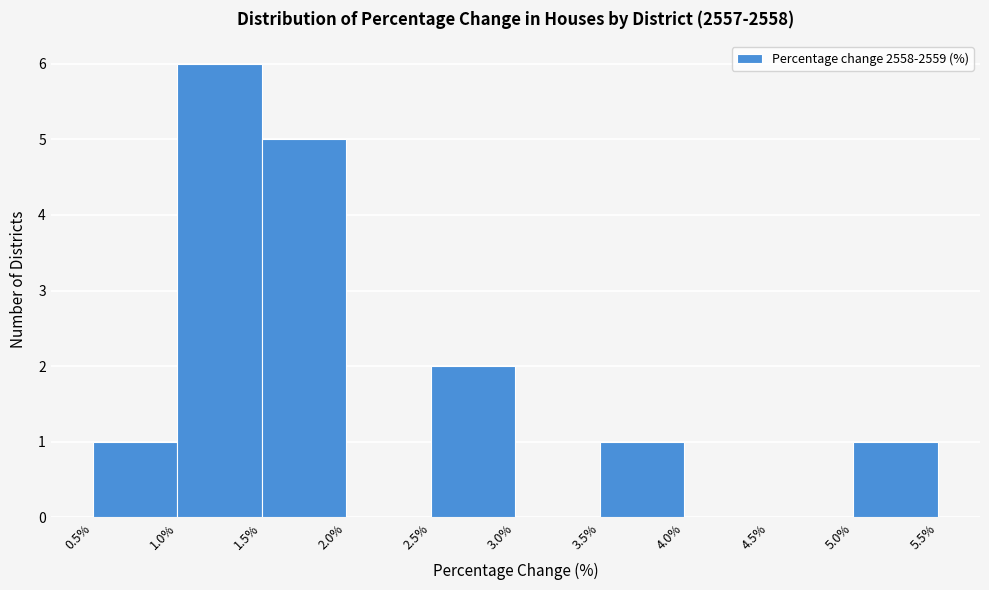

Reading left to right, list every bar in this chart as the range it spans on the x-axis followed by its height. The values are not printed on the chart, so give them approximately, as read against the axis.

0.5% to 1.0%: 1
1.0% to 1.5%: 6
1.5% to 2.0%: 5
2.0% to 2.5%: 0
2.5% to 3.0%: 2
3.0% to 3.5%: 0
3.5% to 4.0%: 1
4.0% to 4.5%: 0
4.5% to 5.0%: 0
5.0% to 5.5%: 1